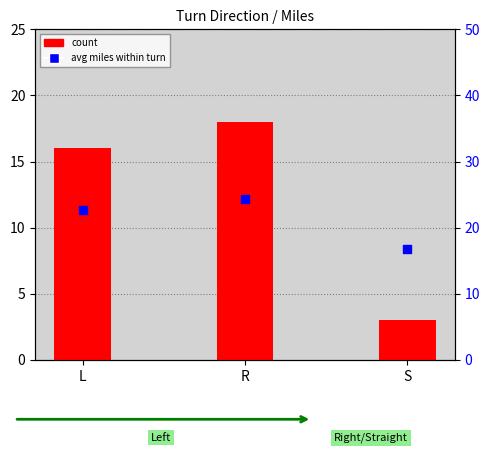

At which category is the sum across all series the highest?

R